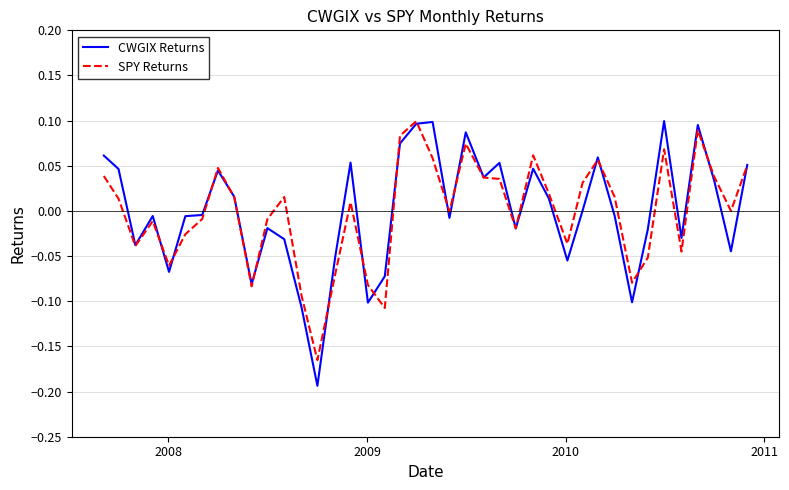

Which series has the largest range (max minus min)?

CWGIX Returns